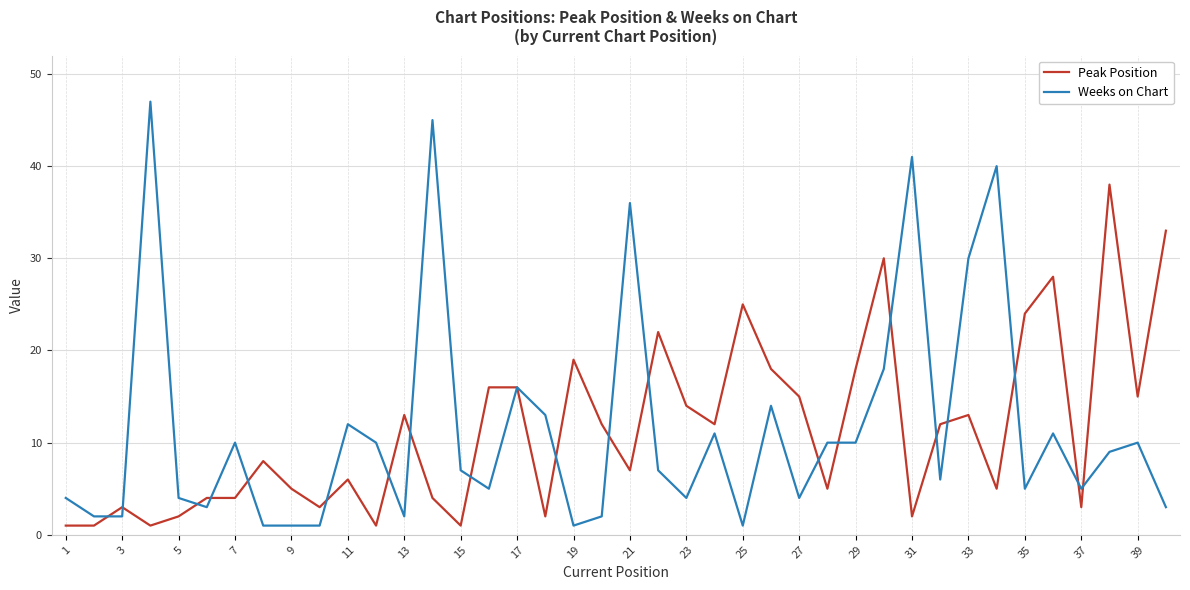

Reading left to right, extract all data points from this chart.

Peak Position: 1	1	3	1	2	4	4	8	5	3	6	1	13	4	1	16	16	2	19	12	7	22	14	12	25	18	15	5	18	30	2	12	13	5	24	28	3	38	15	33
Weeks on Chart: 4	2	2	47	4	3	10	1	1	1	12	10	2	45	7	5	16	13	1	2	36	7	4	11	1	14	4	10	10	18	41	6	30	40	5	11	5	9	10	3